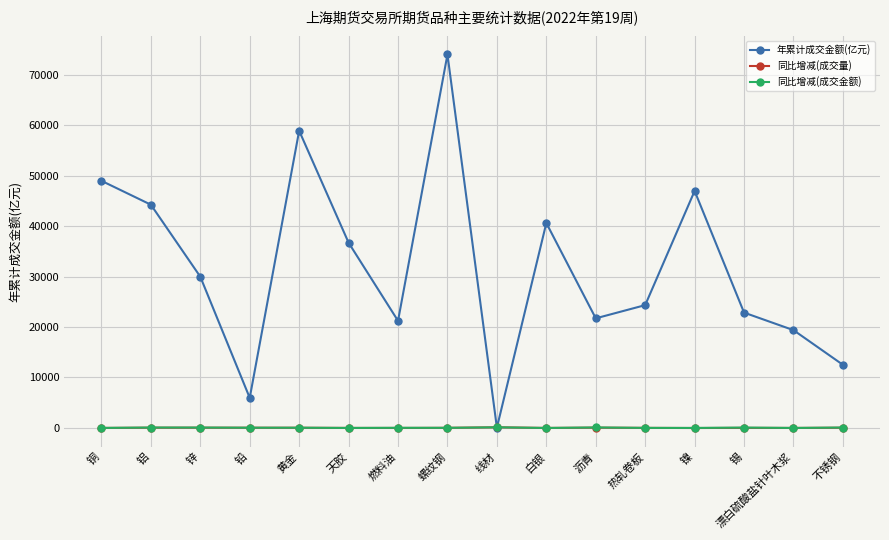

What is the value of the 年累计成交金额(亿元) point at the 1st from the left?

48988.4